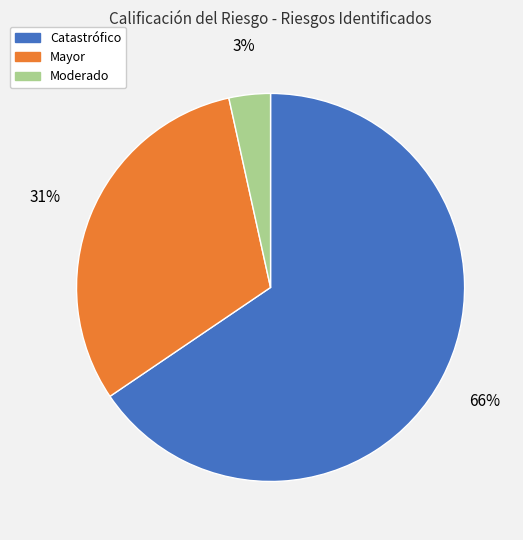

How many slices are in this pie chart?

3